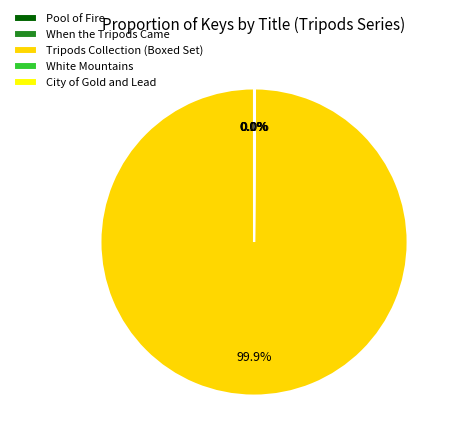

What is the largest slice in the pie chart?

Tripods Collection (Boxed Set)